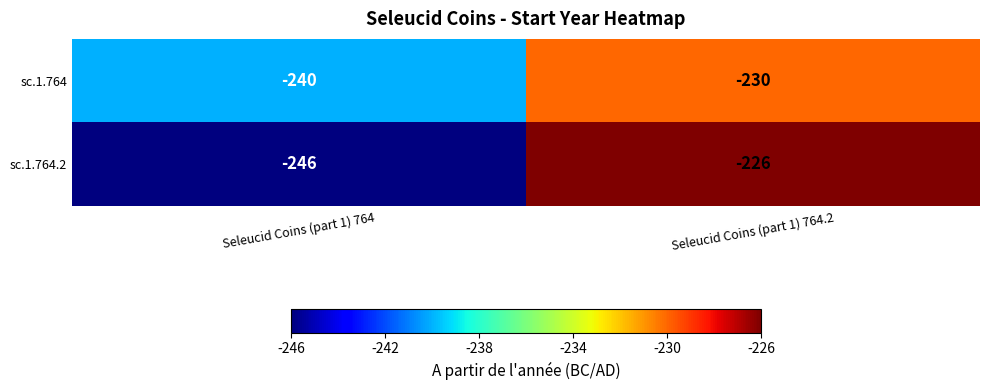

What is the maximum value shown in the chart?

-226